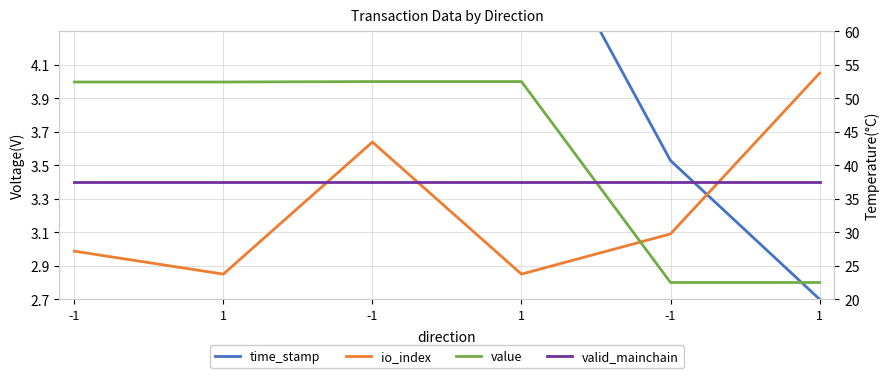

True or false: value has more than 1 points higher than both neighbors.

False